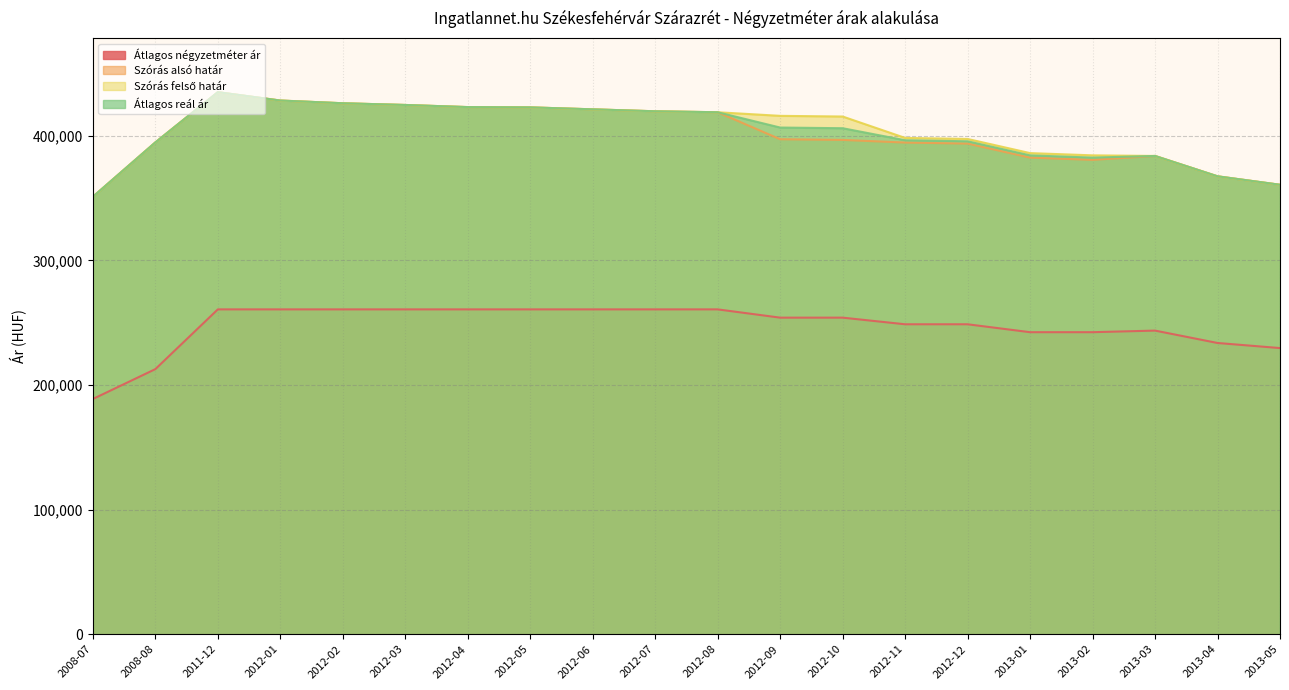

What is the difference between the maximum and second lowest values in the Szórás alsó határ series?

74297